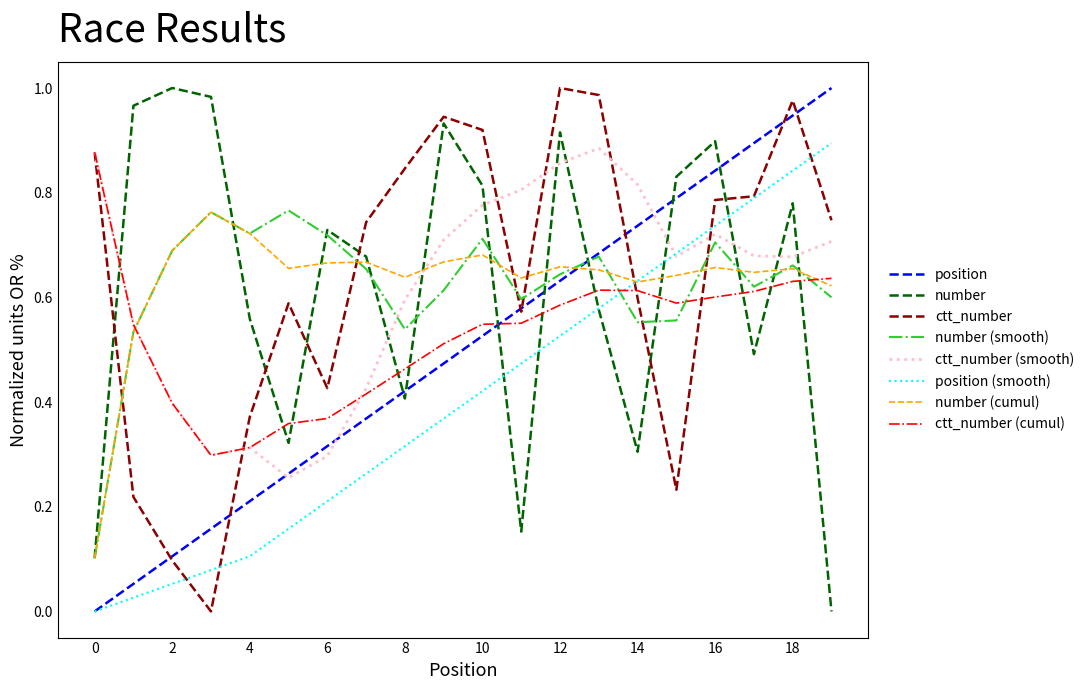

After their last crossing, which series has the higher values: ctt_number (cumul) or ctt_number?

ctt_number